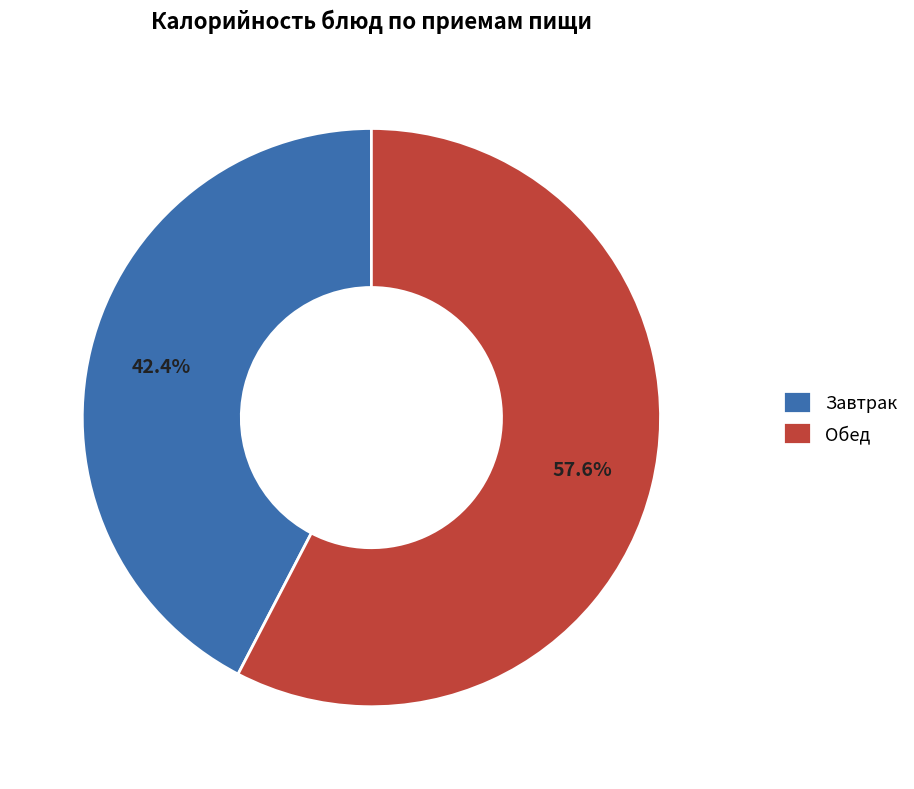

Does Завтрак represent more than half of the total?

No